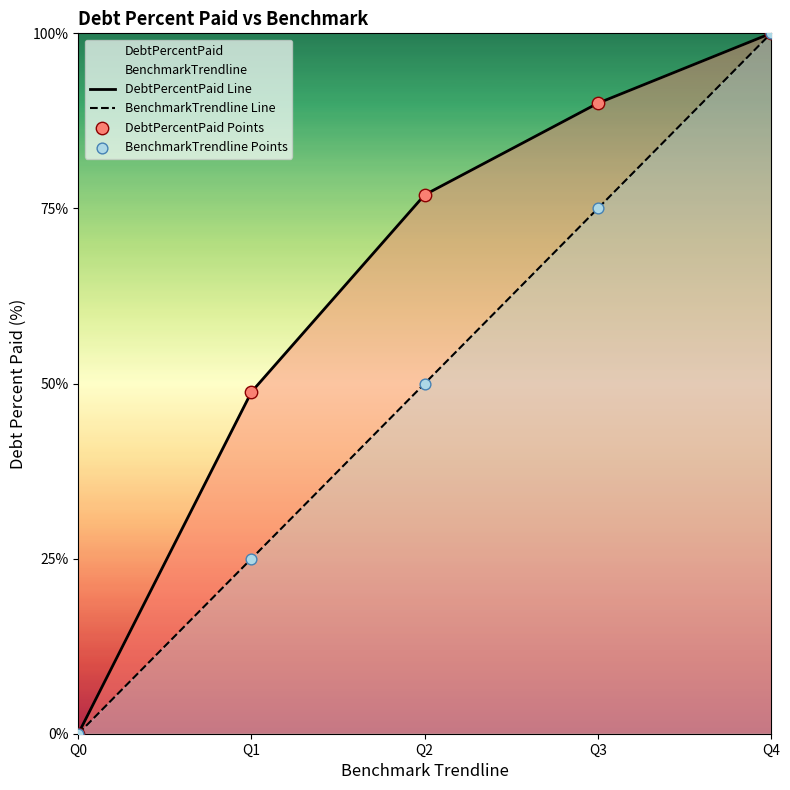

Which label corresponds to the largest value in the chart?

Q4